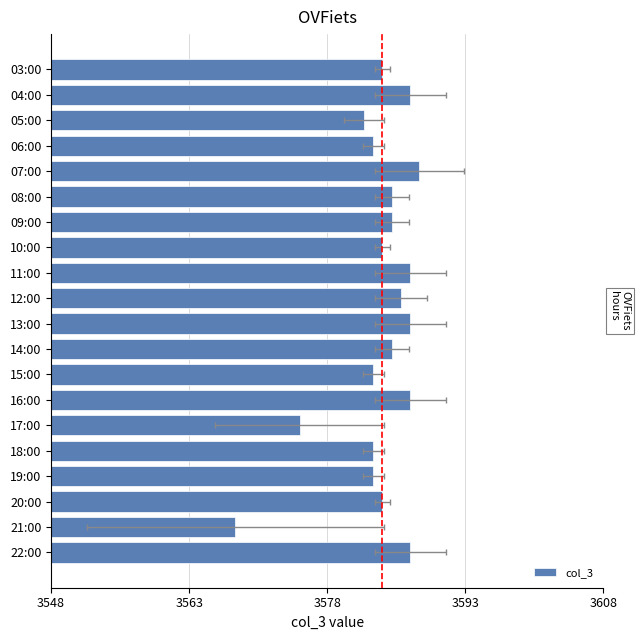

What is the sum of all values?

71673